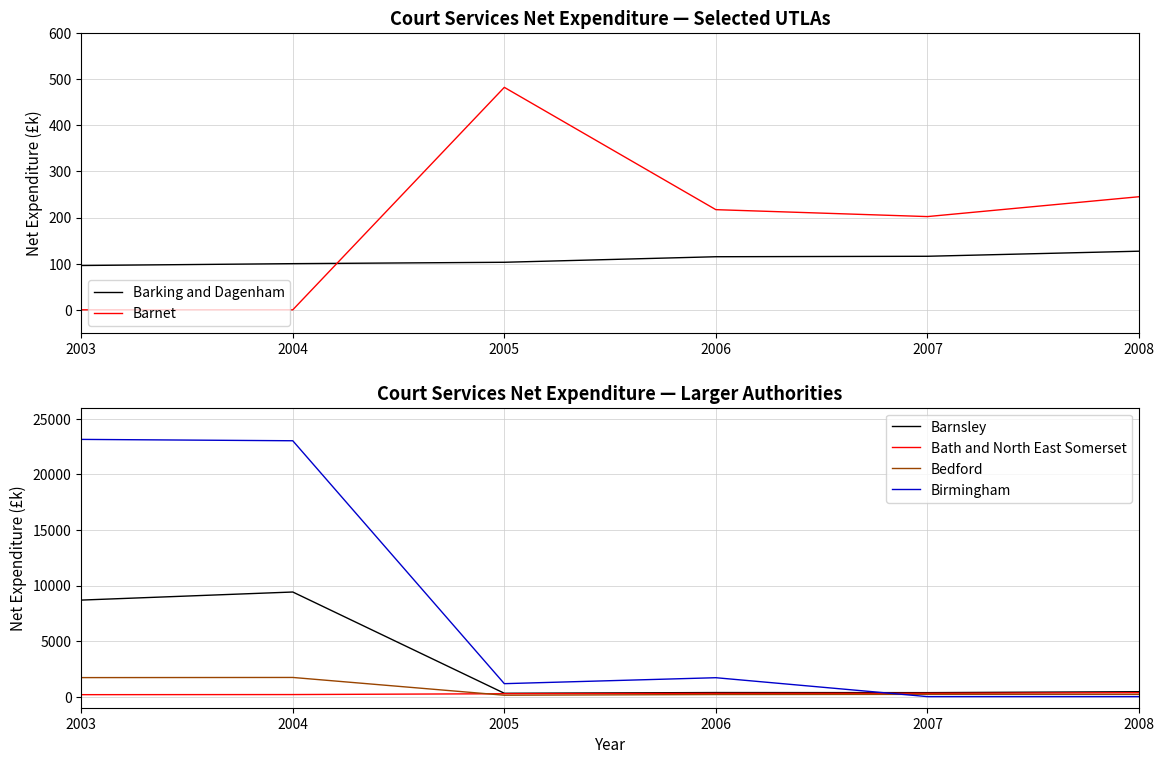

The value of Bath and North East Somerset at 2003 is 175.0. True or false?

True